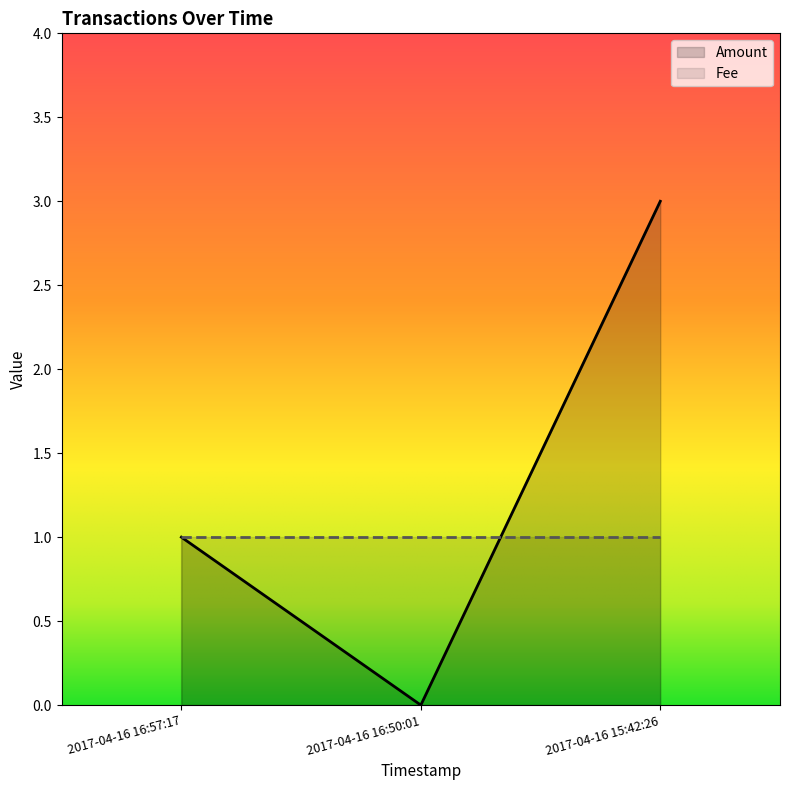

Where is the data nearest to the value 1?

2017-04-16 16:57:17